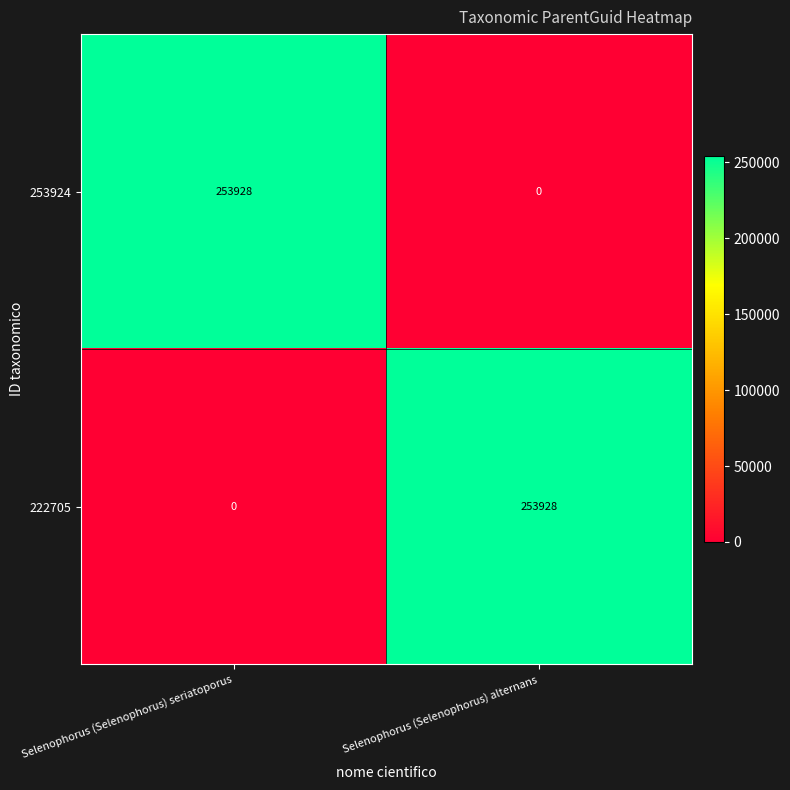

What is the difference between the maximum and minimum values in the 222705 series?

253928